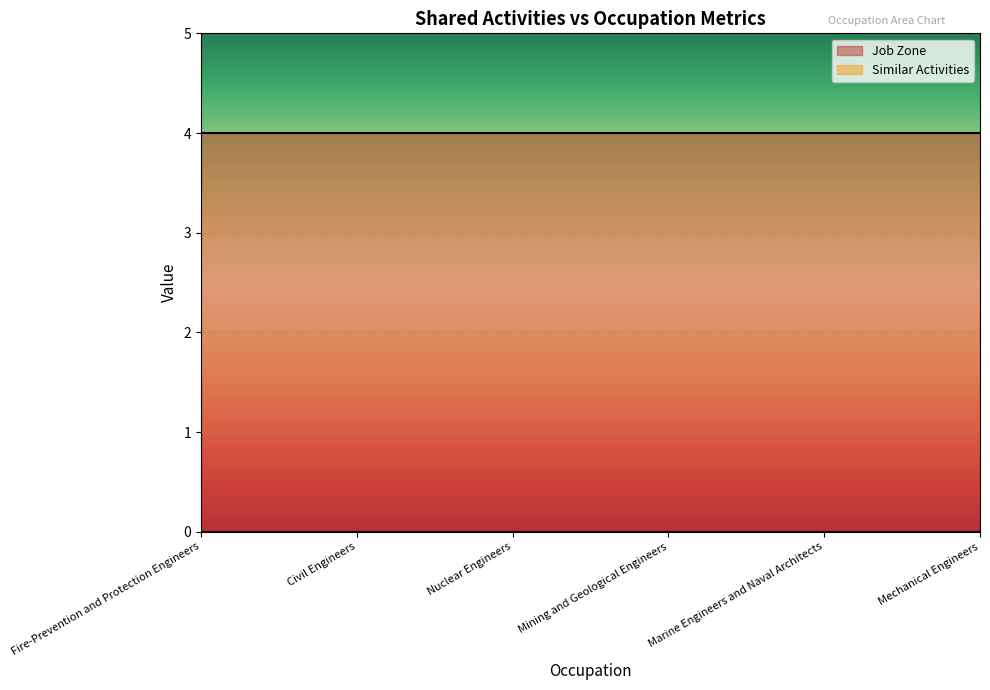

At which label is Similar Activities closest to 0?

Fire-Prevention and Protection Engineers